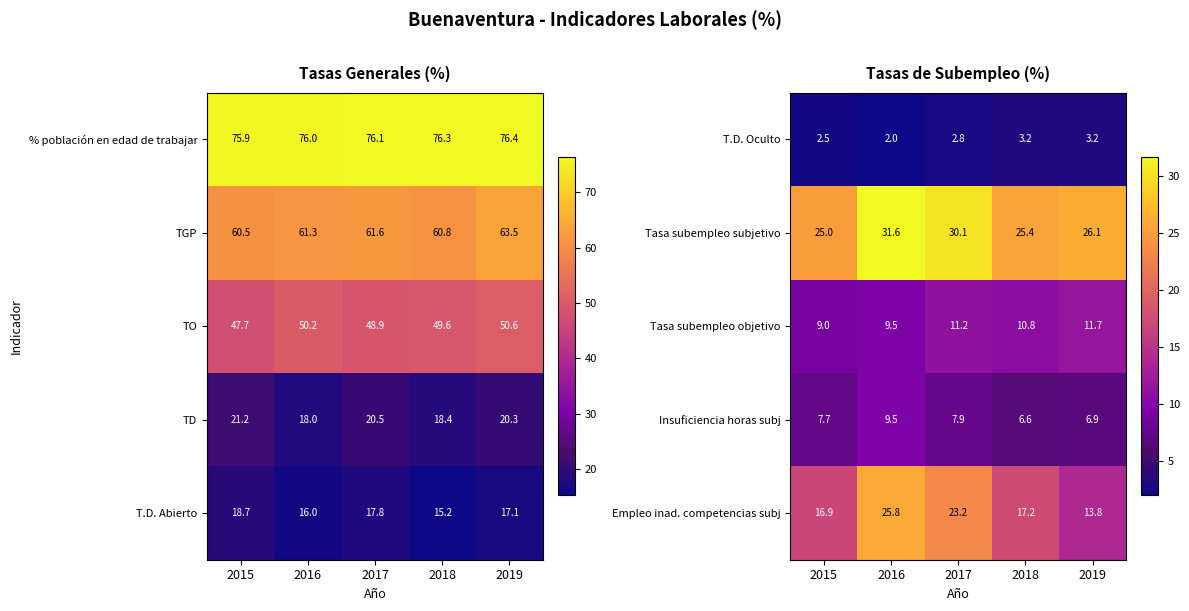

How many values in the Tasa subempleo objetivo series exceed 10?

3